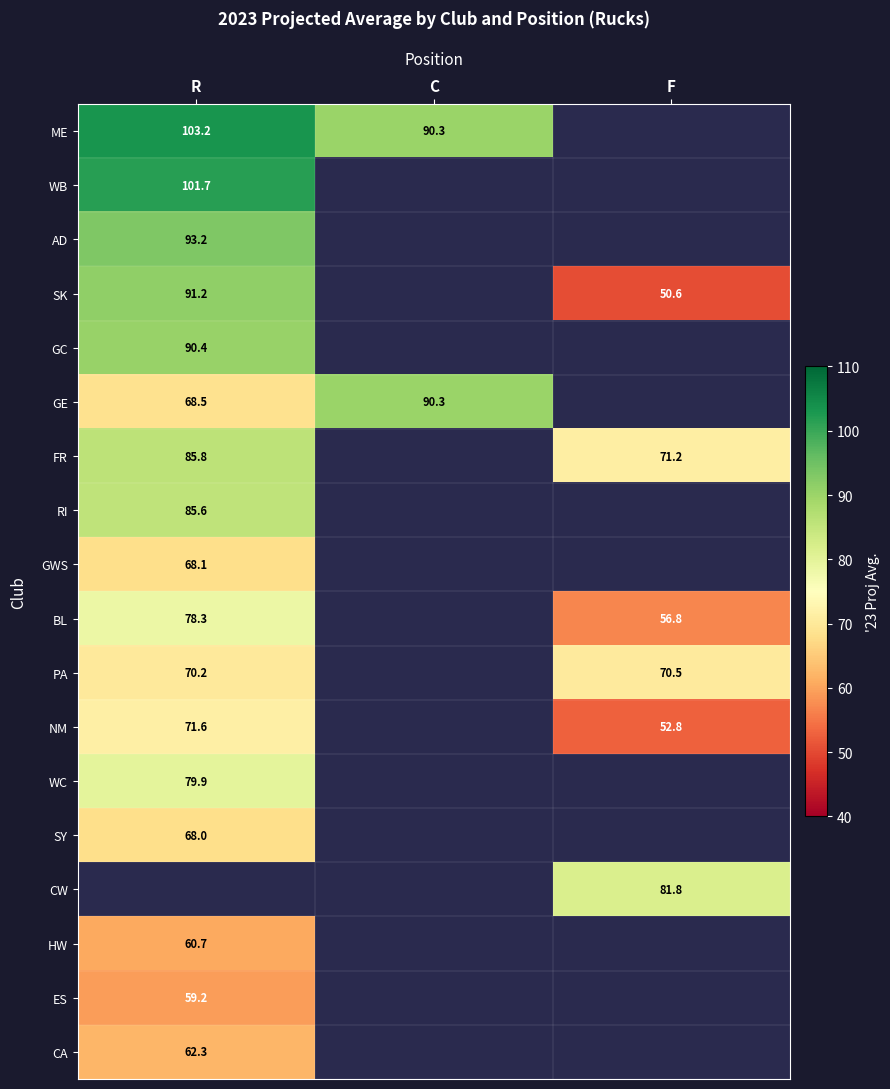

The value of GWS at R is 102.0. True or false?

False